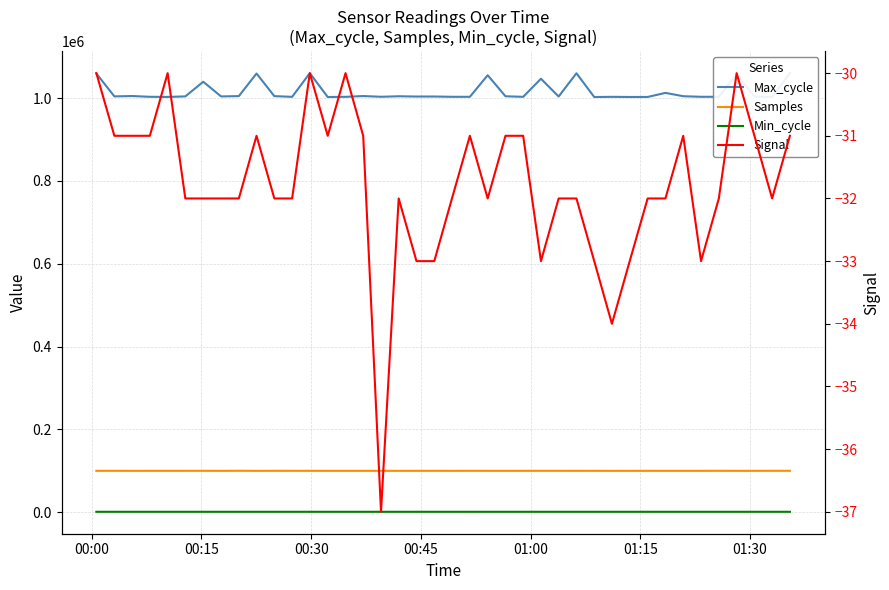

True or false: Min_cycle and Max_cycle cross at least once.

False